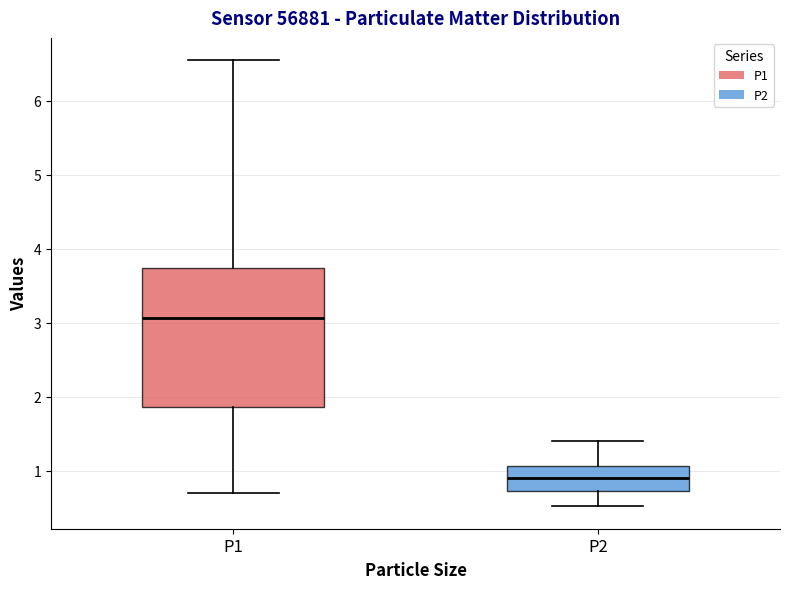

Reading left to right, transcribe this box plot: for each box, give where its median line is, the range the box spans, and where its two whiskers end, as read against the y-axis. The values are not printed on the chart, so give them approximately, as read against the axis.

P1: median 3.1, box 1.9 to 3.7, whiskers 0.7 to 6.6
P2: median 0.9, box 0.7 to 1.1, whiskers 0.5 to 1.4